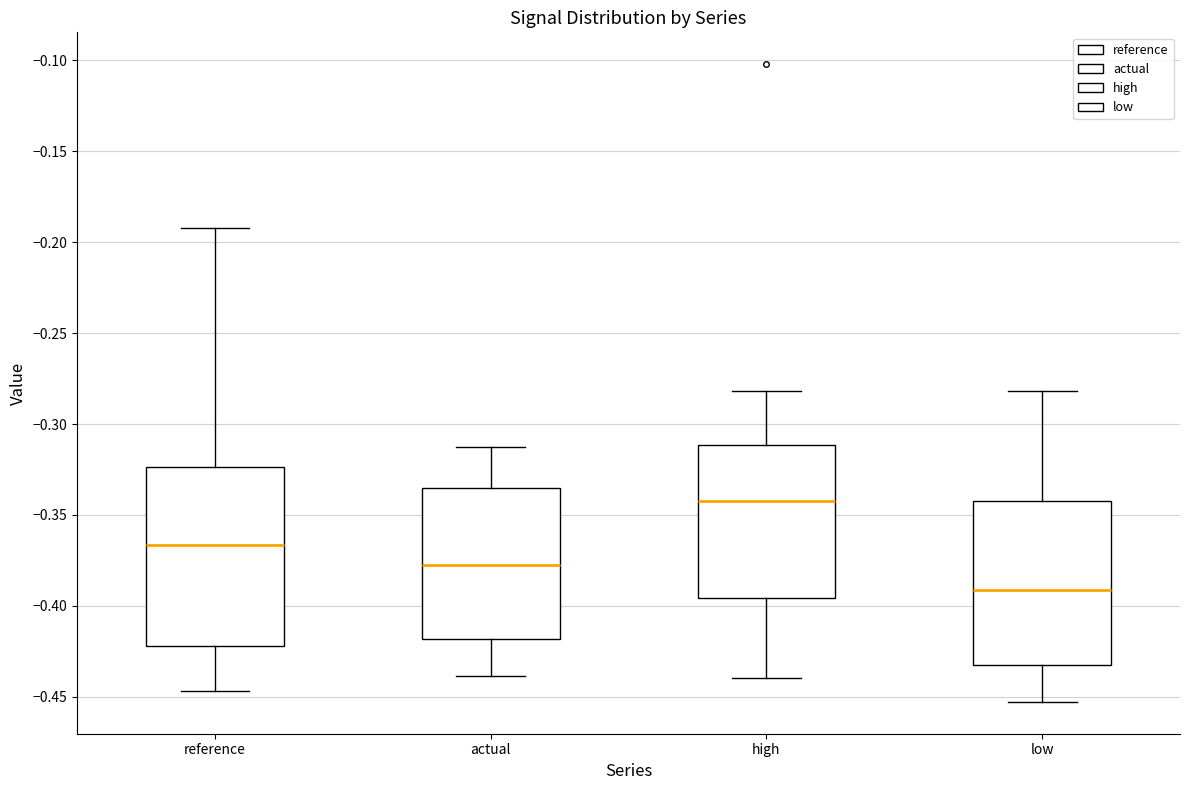

Reading left to right, read every box against the y-axis: the position of its median line, the range the box covers, and the ends of its whiskers. The values are not printed on the chart, so give them approximately, as read against the axis.

reference: median -0.365, box -0.420 to -0.325, whiskers -0.445 to -0.190
actual: median -0.375, box -0.420 to -0.335, whiskers -0.440 to -0.315
high: median -0.340, box -0.395 to -0.310, whiskers -0.440 to -0.280
low: median -0.390, box -0.430 to -0.340, whiskers -0.455 to -0.280